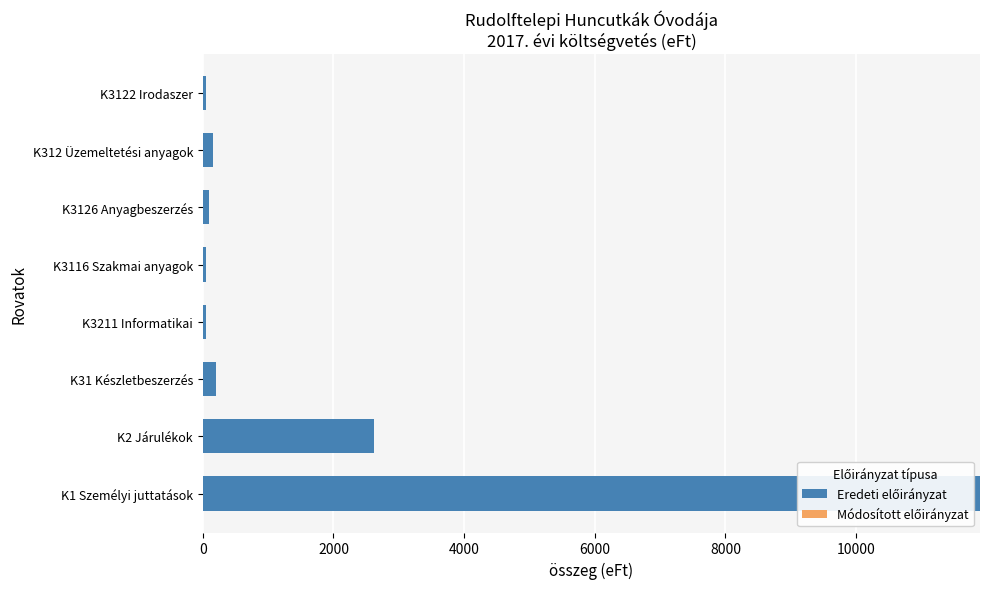

What is the difference between the maximum and minimum values?

11848